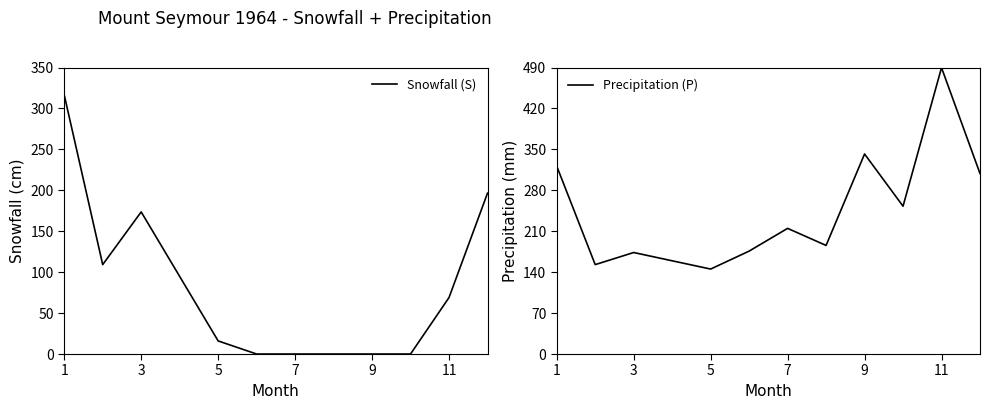

Is this an area chart (filled region under the line)?

No